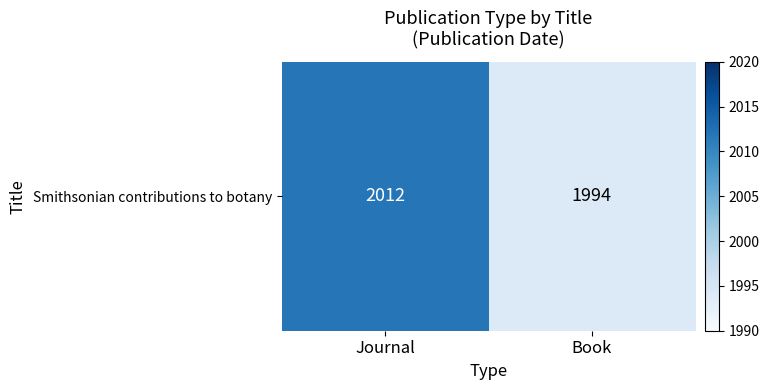

Which category has the highest value across all series?

Journal